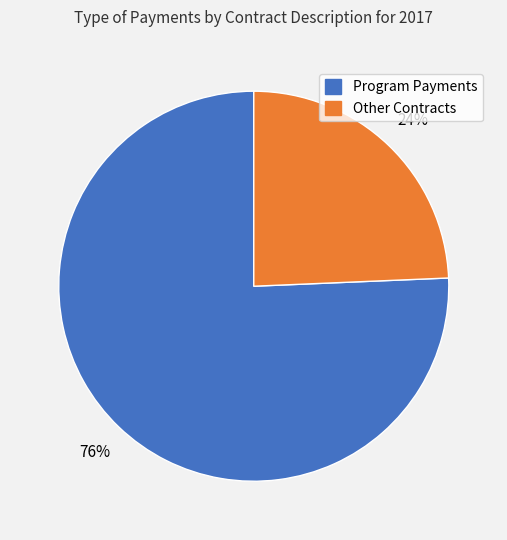

To the nearest percent, what is the average slice percentage?

50%